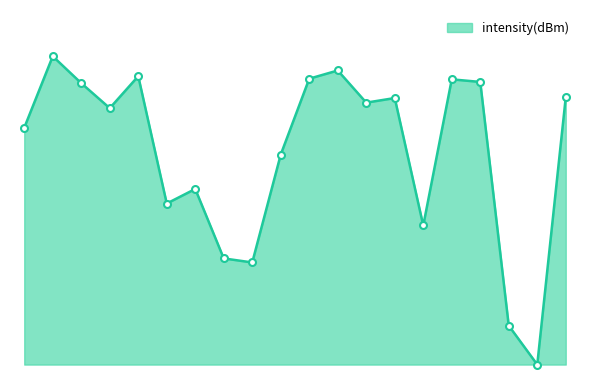

Does the chart have visible grid lines?

No